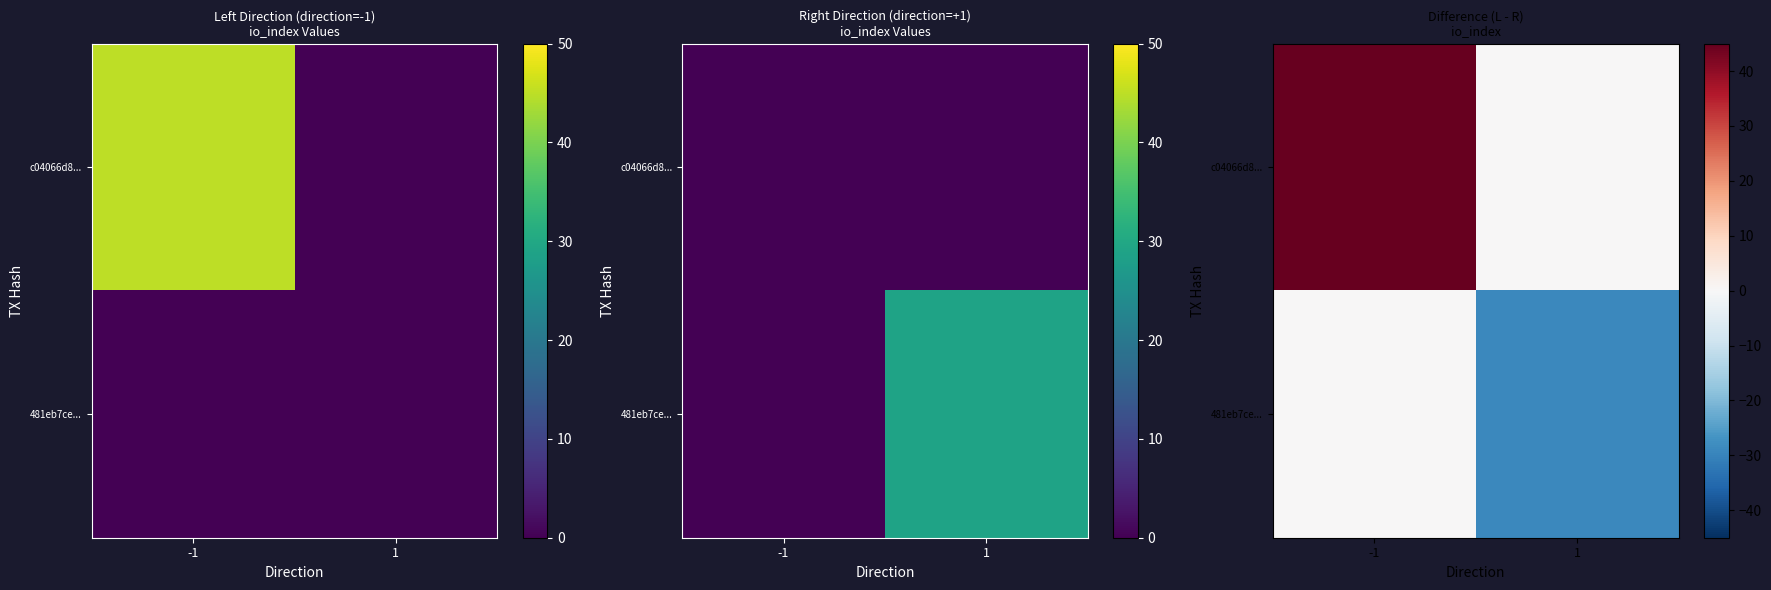

How many data points in c04066d8... are less than 45?

1